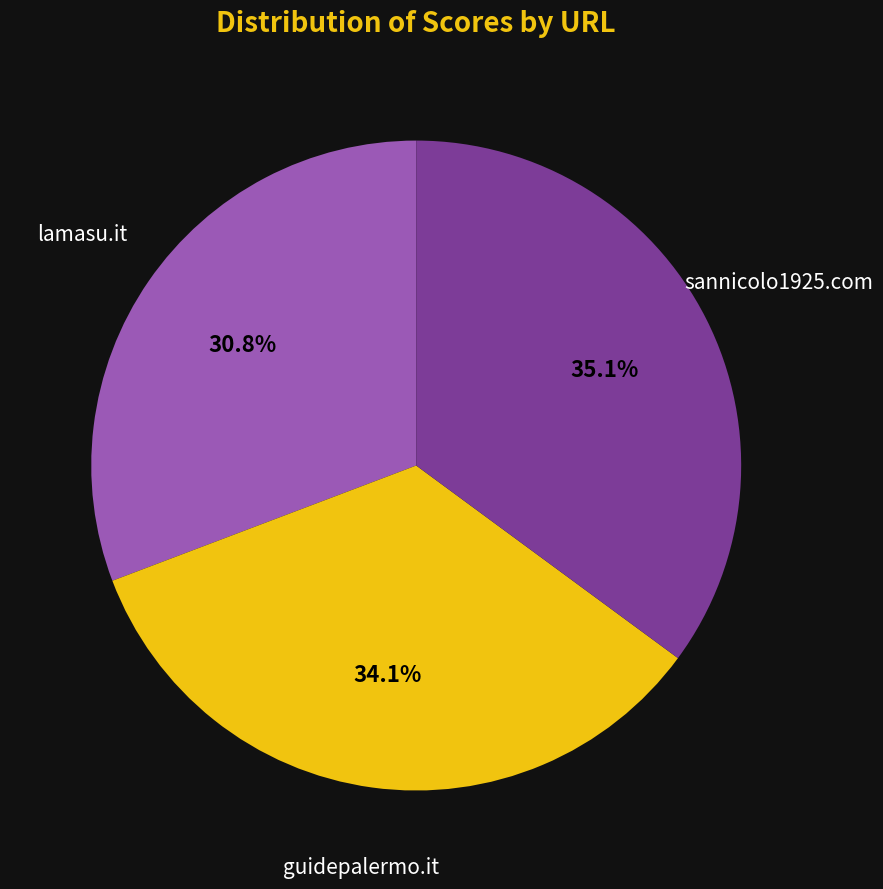

How many slices are in this pie chart?

3